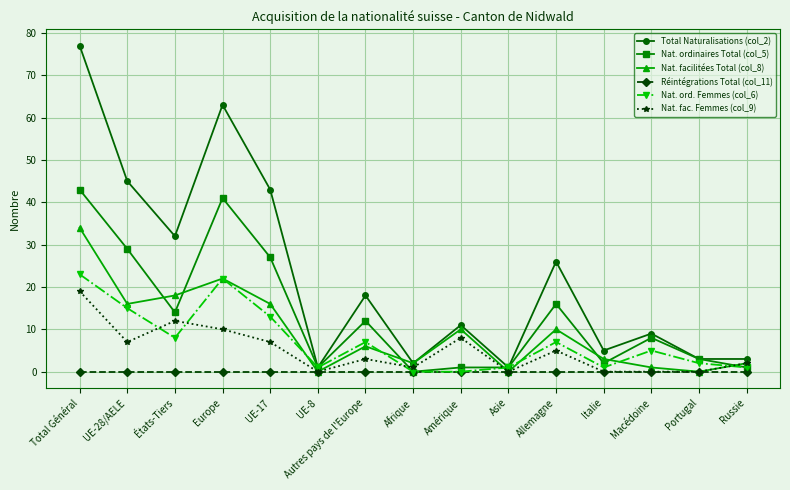

Rank the series at Autres pays de l'Europe from lowest to highest value.

Réintégrations Total (col_11), Nat. fac. Femmes (col_9), Nat. facilitées Total (col_8), Nat. ord. Femmes (col_6), Nat. ordinaires Total (col_5), Total Naturalisations (col_2)